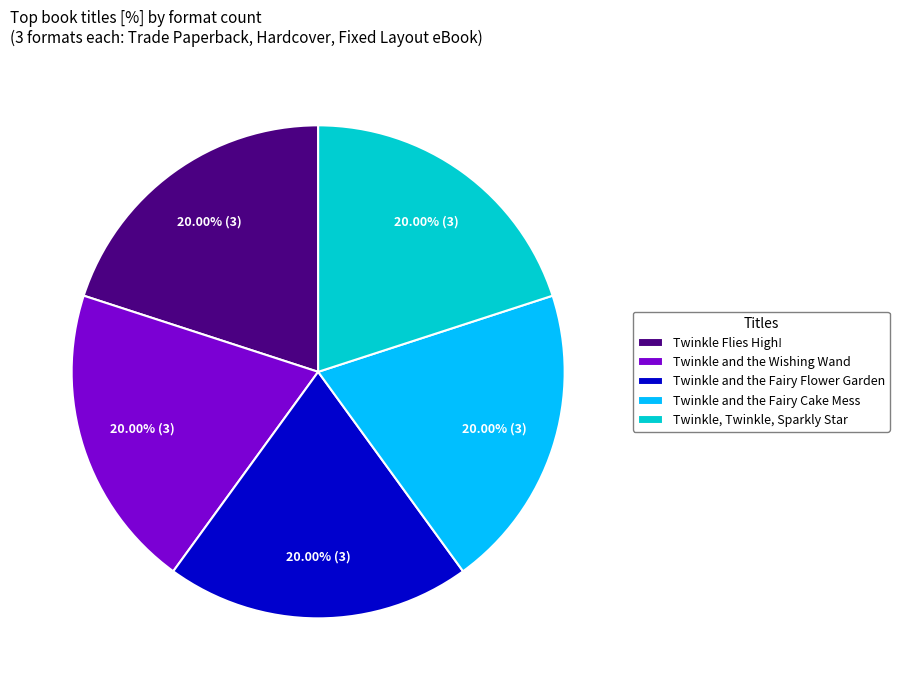

To the nearest percent, what is the average slice percentage?

20%